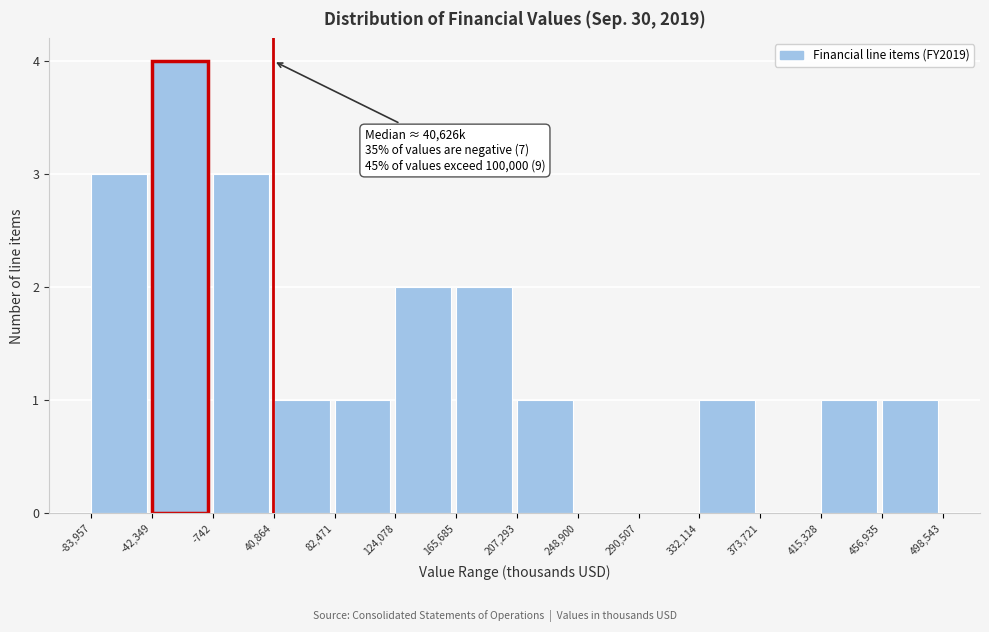

Over which range of the x-axis is the bar tallest?

-42,349 to -742